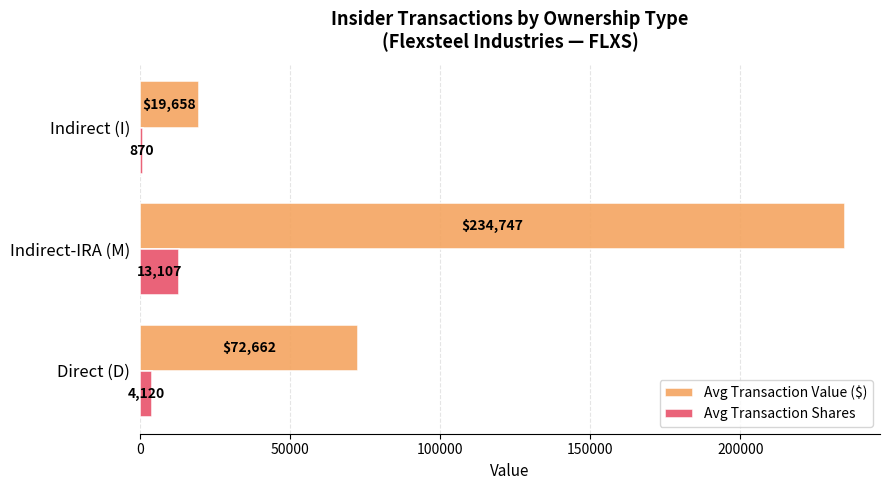

The value of Avg Transaction Value ($) at Indirect (I) is 7694.8. True or false?

False